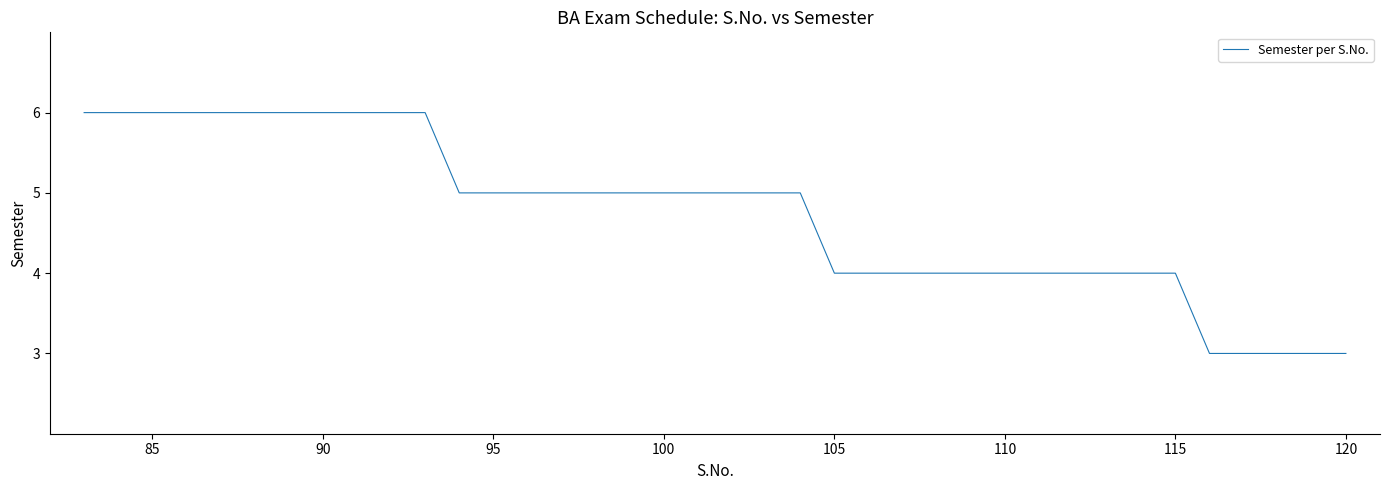

What is the maximum value shown in the chart?

6